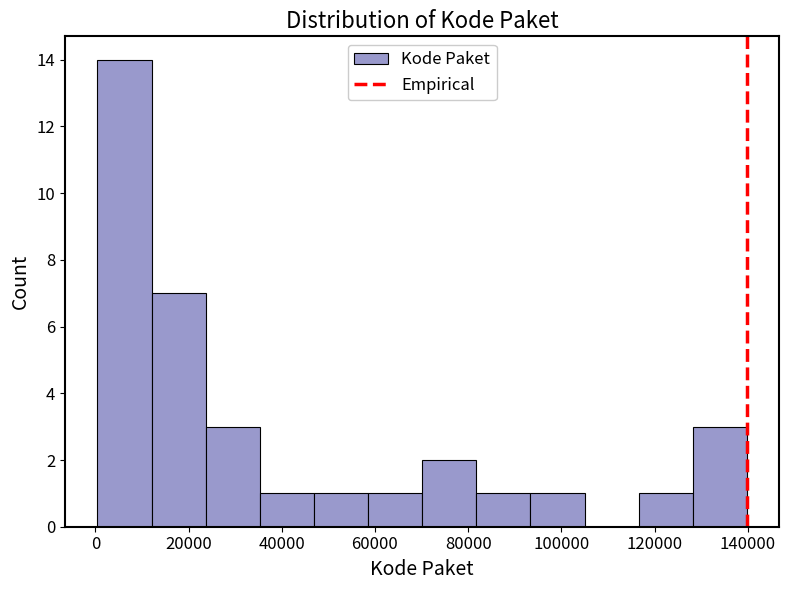

Which range on the x-axis has the tallest bar?

0 to 12000